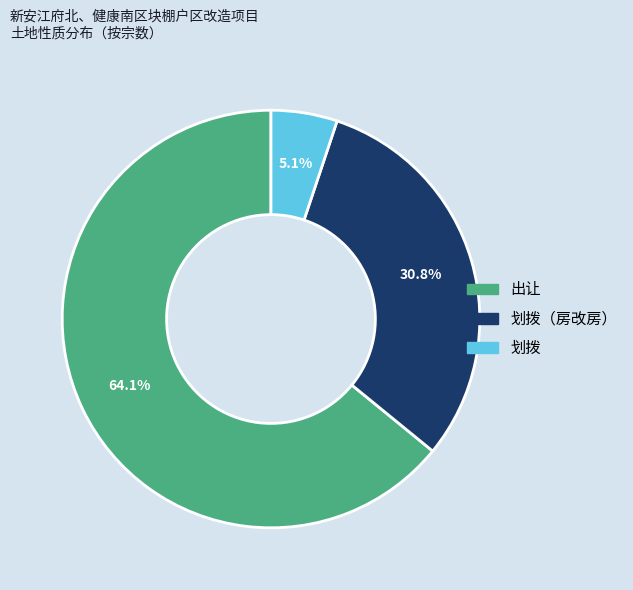

Is there a majority slice in this chart?

Yes